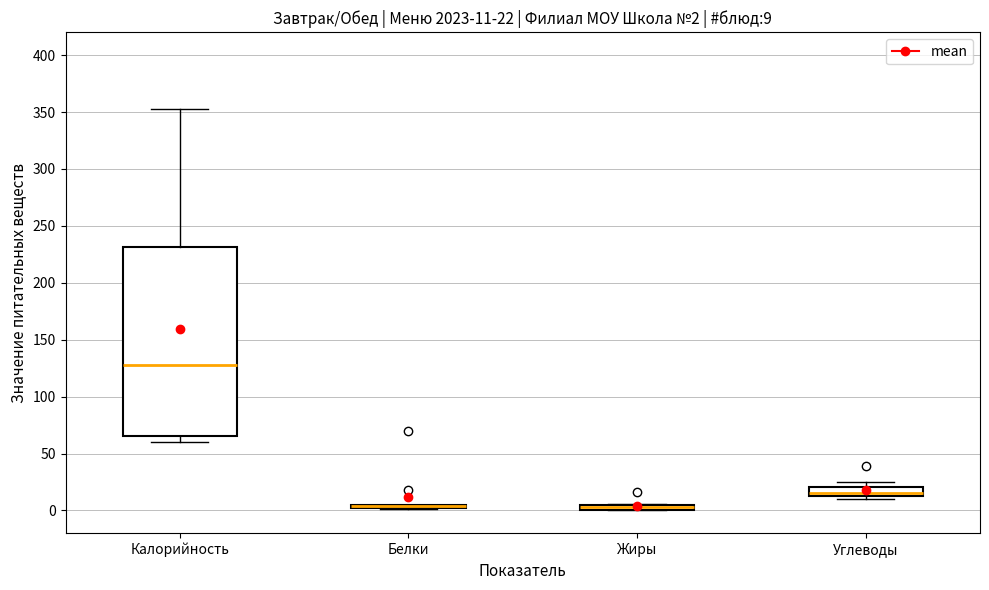

Which box is the tallest, from its lower edge to its upper edge?

Калорийность